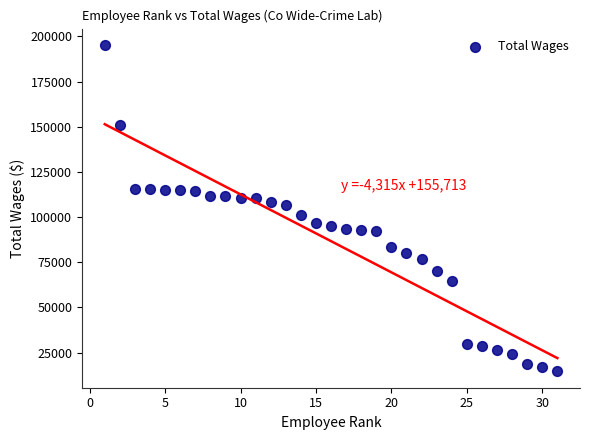

What is the range of Y values (max minus min)?

180708